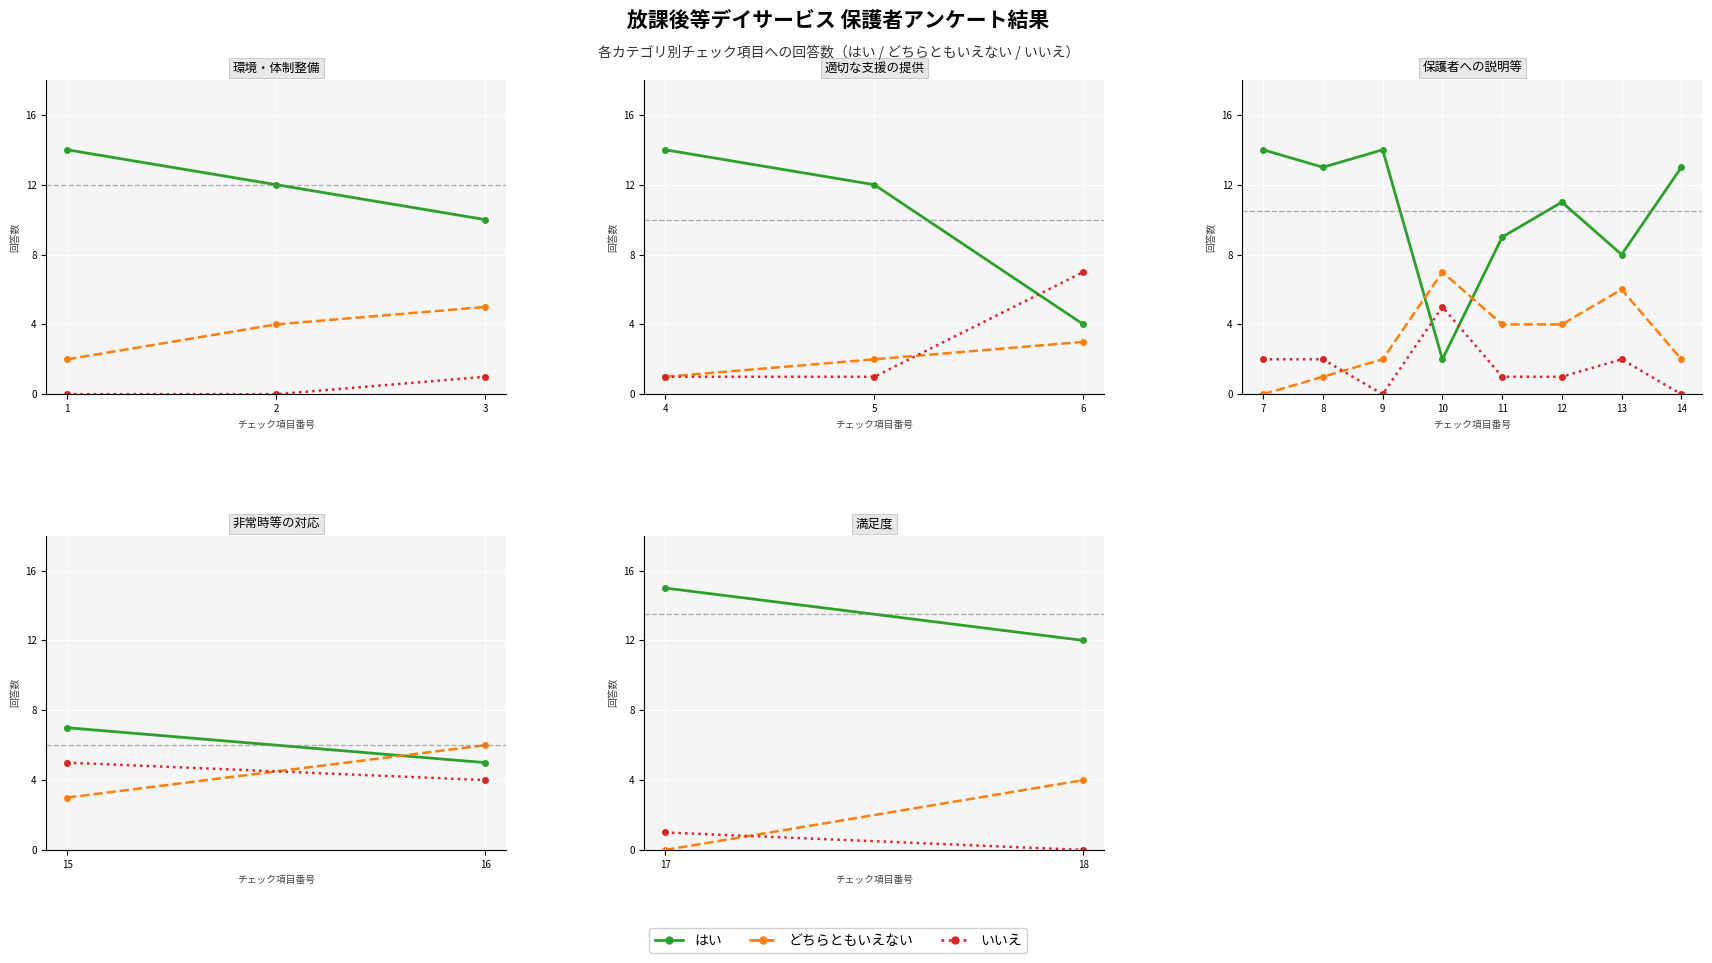

At how many categories does at least one series exceed 13?

1